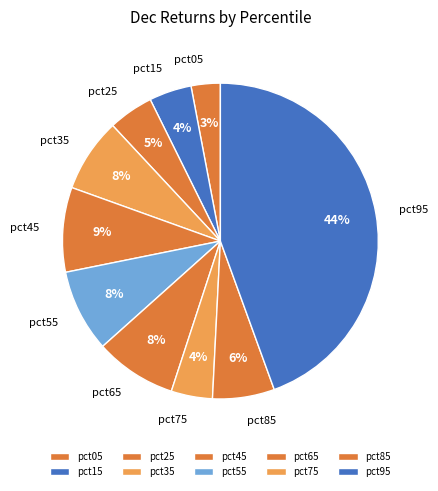

How many segments does this pie chart have?

10